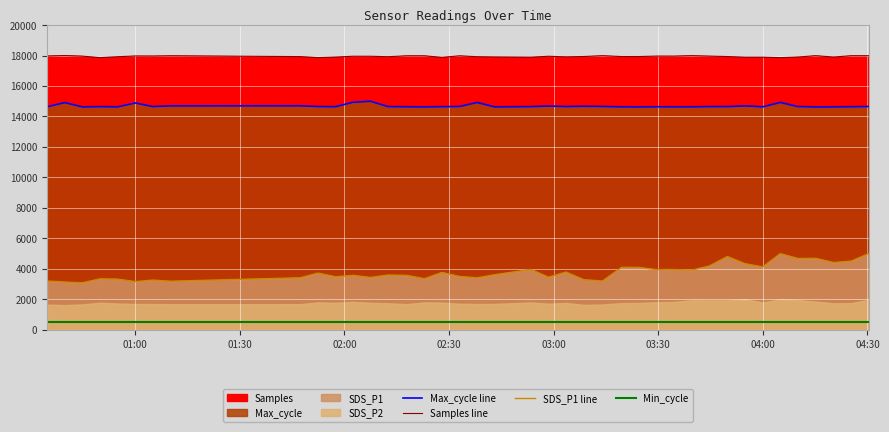

What is the difference between the maximum and second lowest values in the SDS_P1 line series?

1870.9